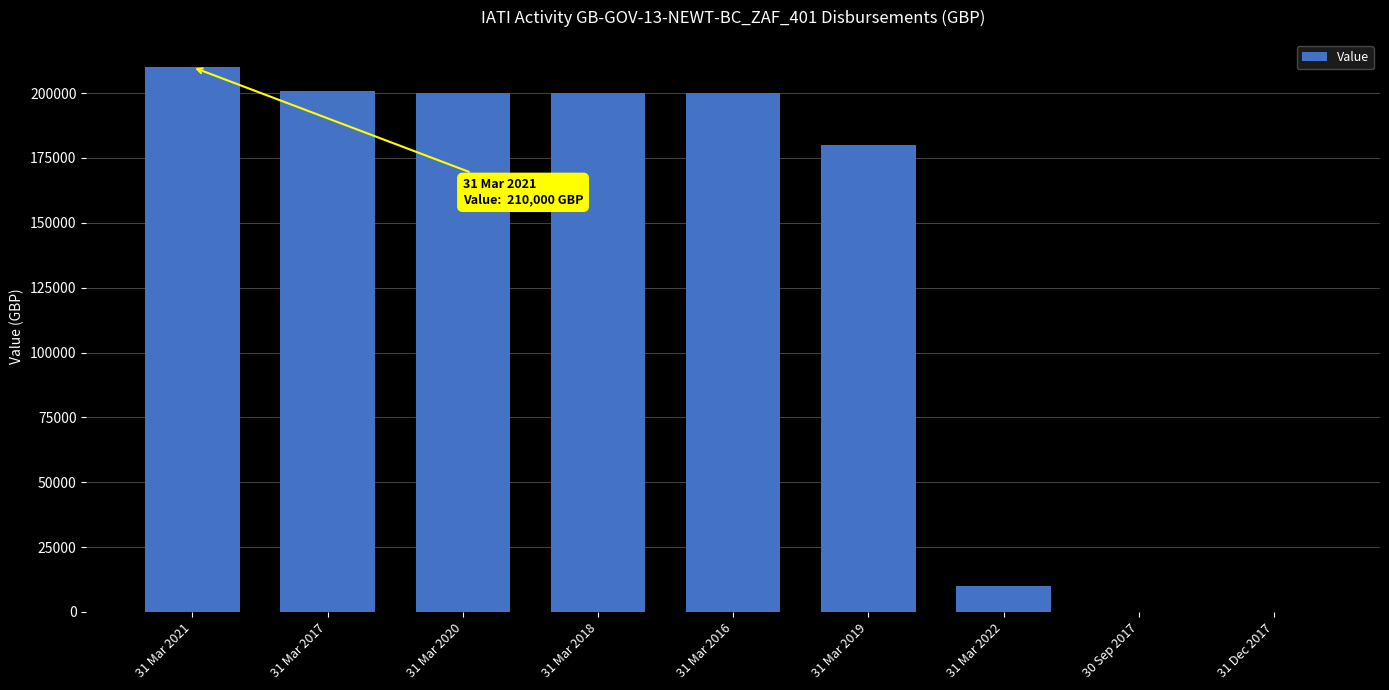

The value at 31 Mar 2019 is 297179.2. True or false?

False